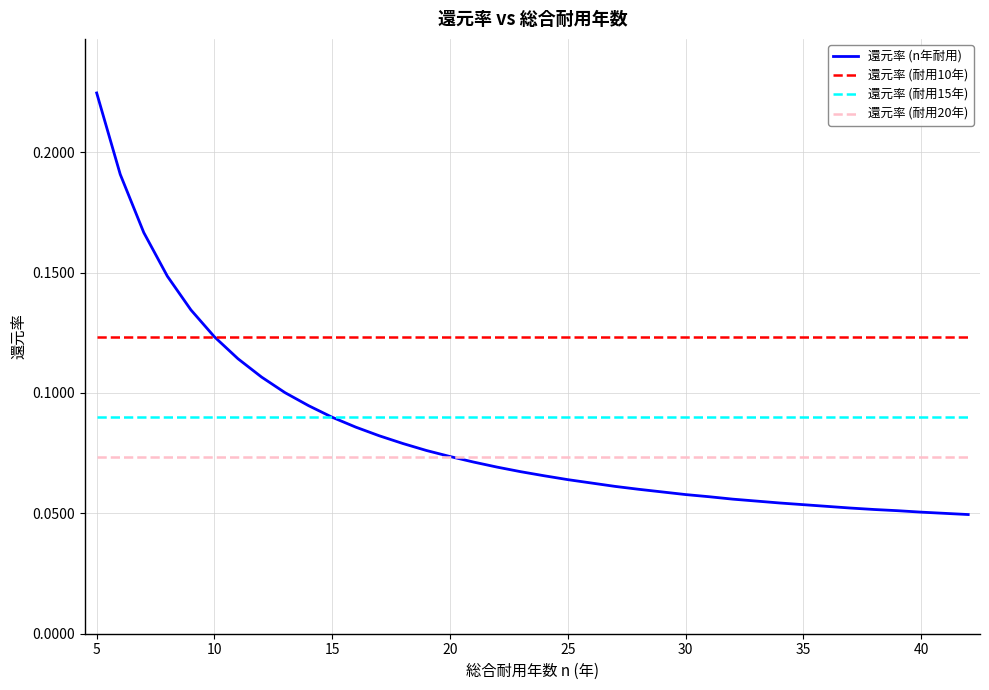

Does the chart have visible grid lines?

Yes